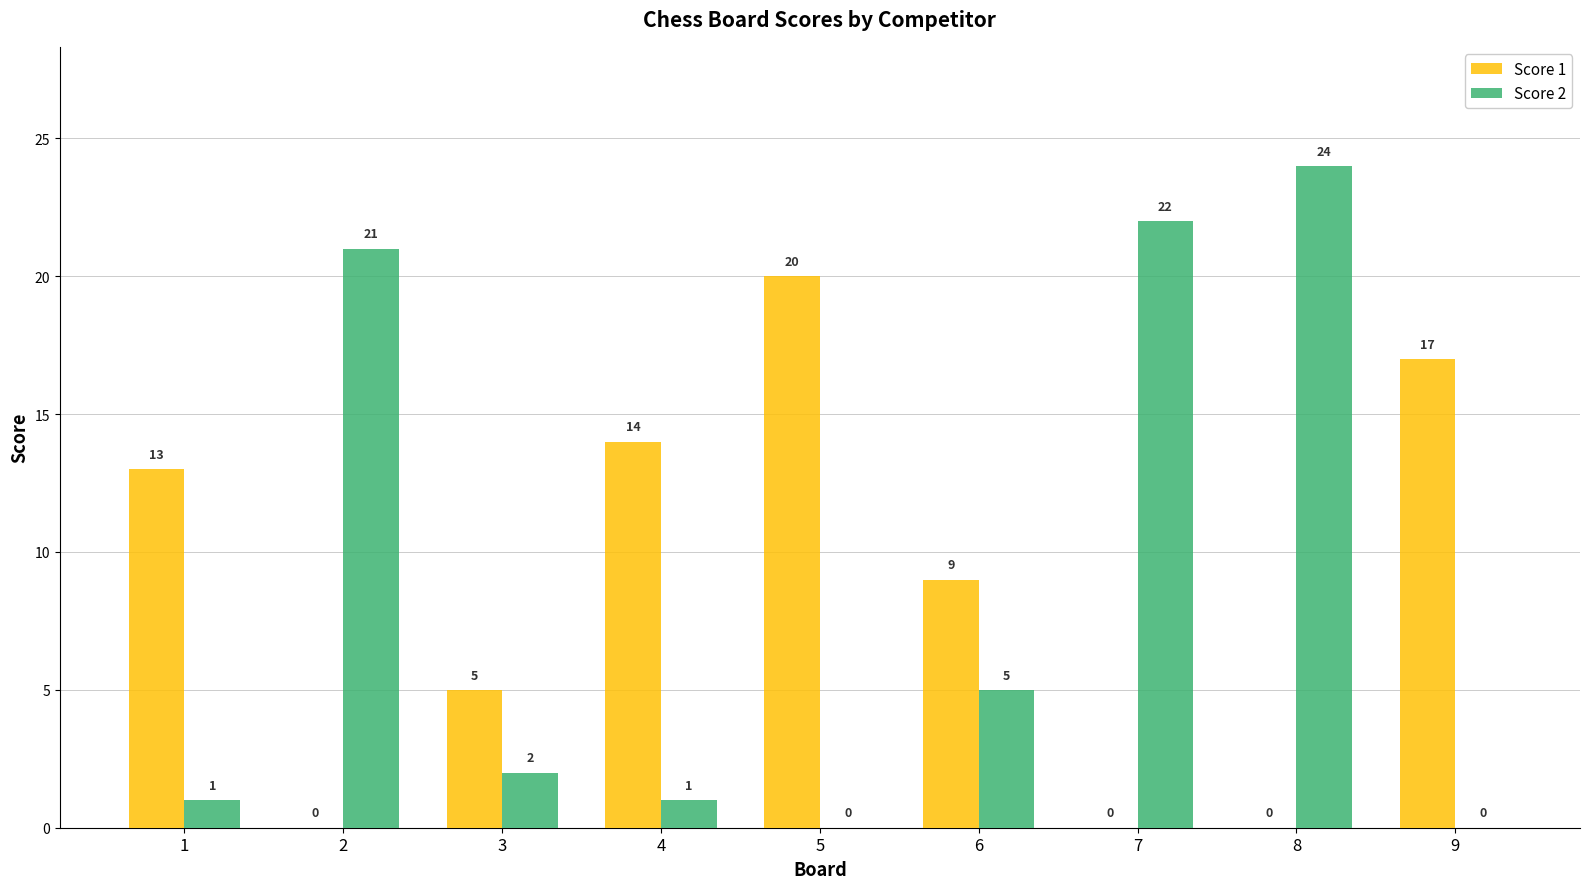

What is the sum of all Score 2 values?

76